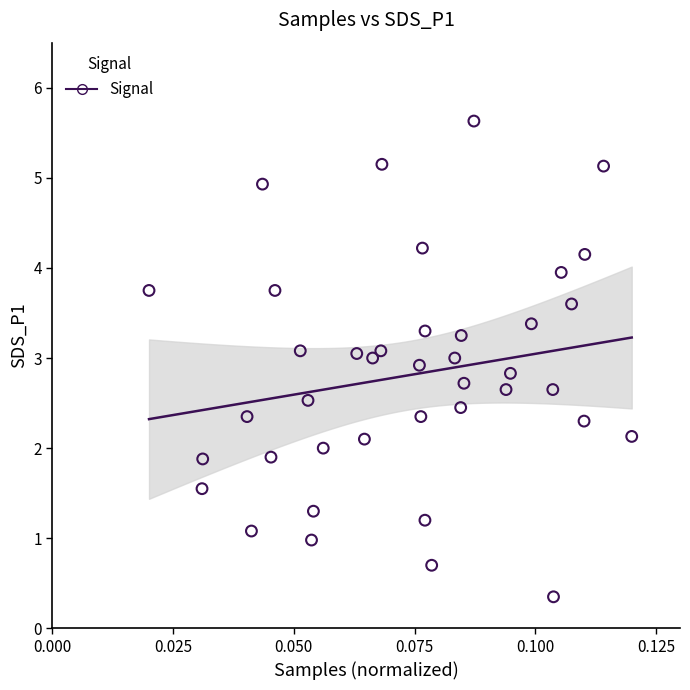

What is the range of Y values (max minus min)?

5.3